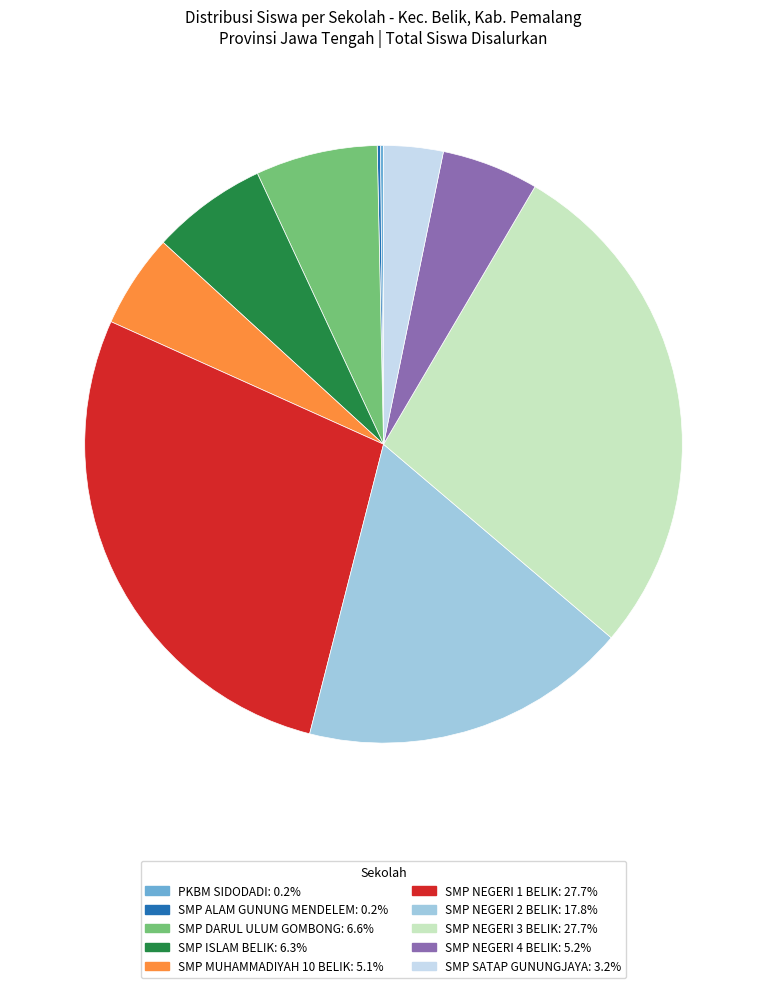

Approximately how many times larger is the value at SMP NEGERI 4 BELIK compared to SMP MUHAMMADIYAH 10 BELIK?

1.0